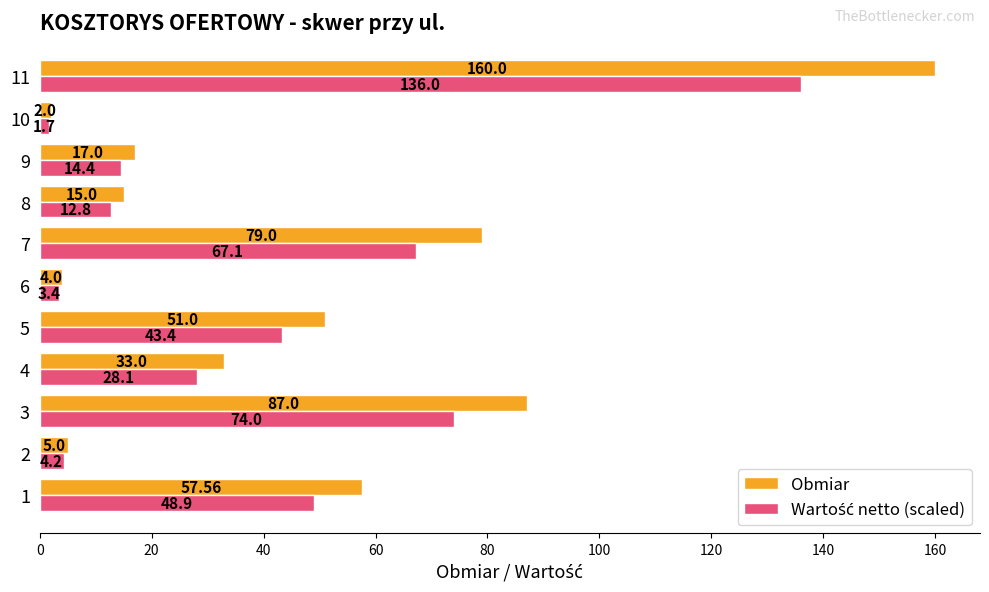

What is the lowest value of the Obmiar series?

2.0